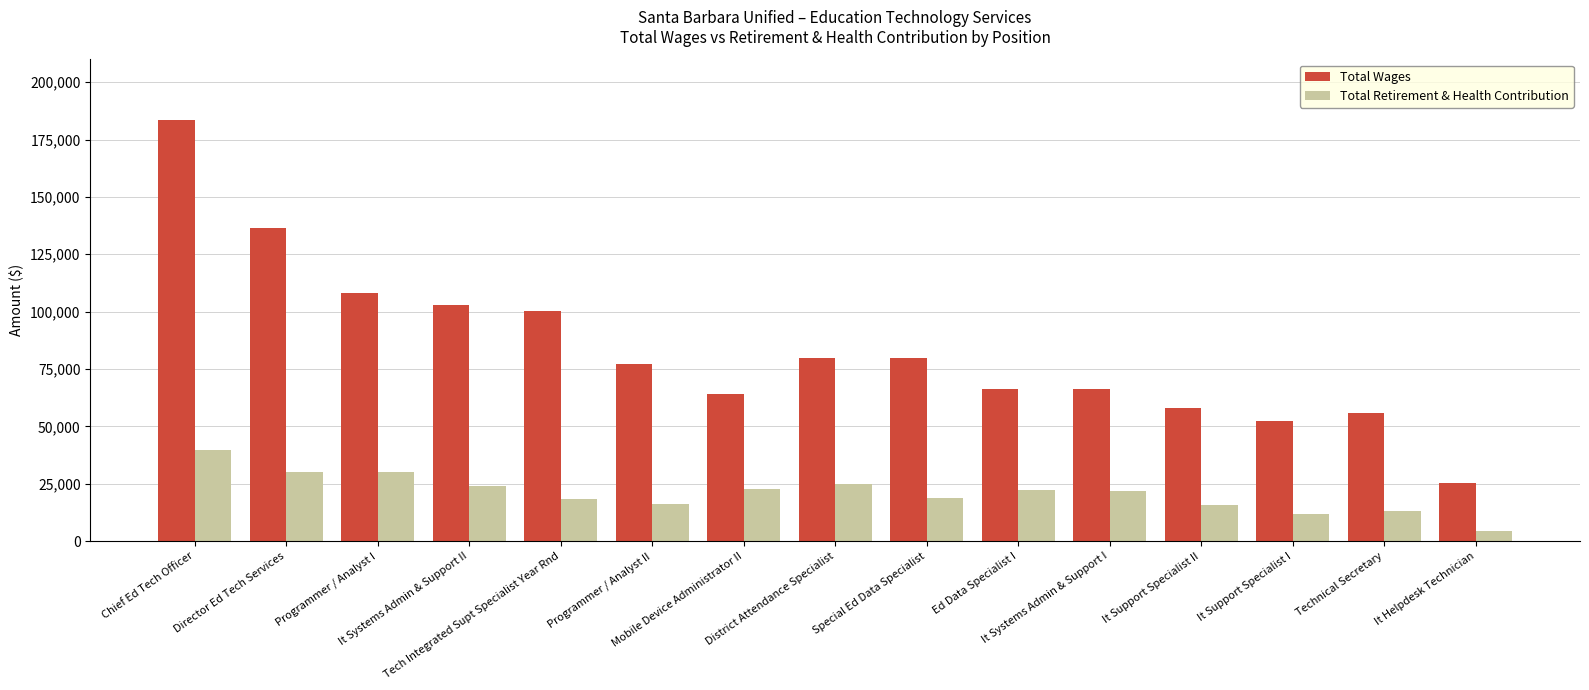

Rank the series by their average value, from highest to lowest.

Total Wages, Total Retirement & Health Contribution